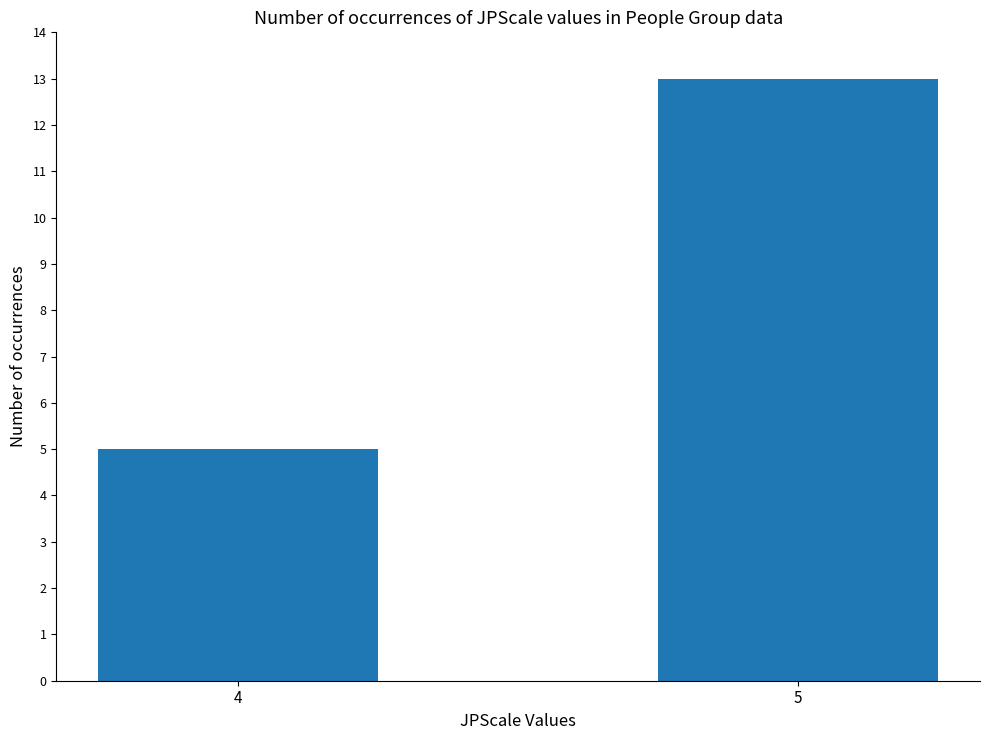

Reading left to right, what are all the values shown in this chart?

5	13